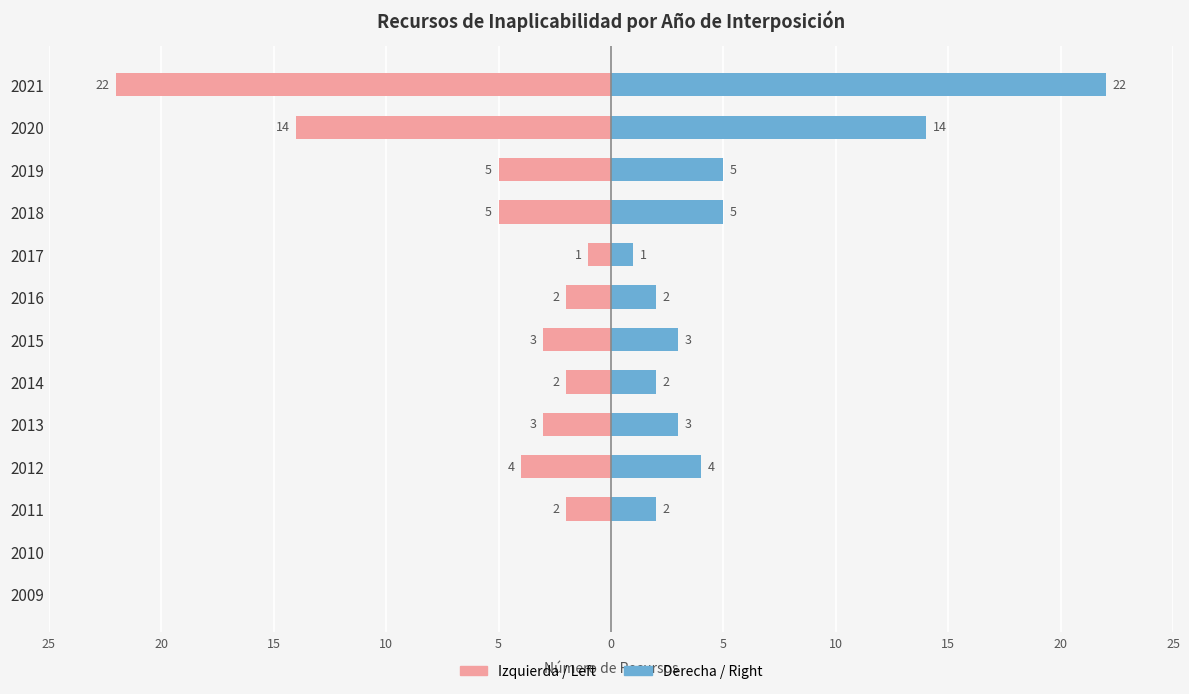

Is it true that 右 (Right) equals -10 at 2010?

False